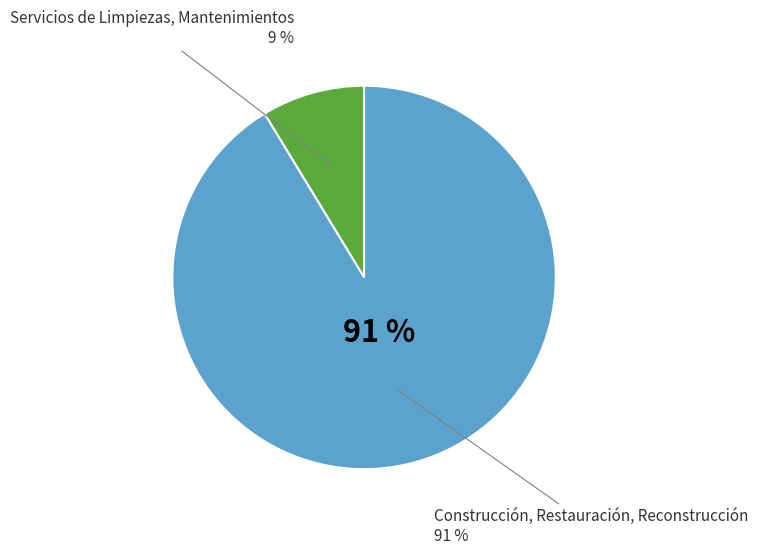

How many segments does this pie chart have?

2